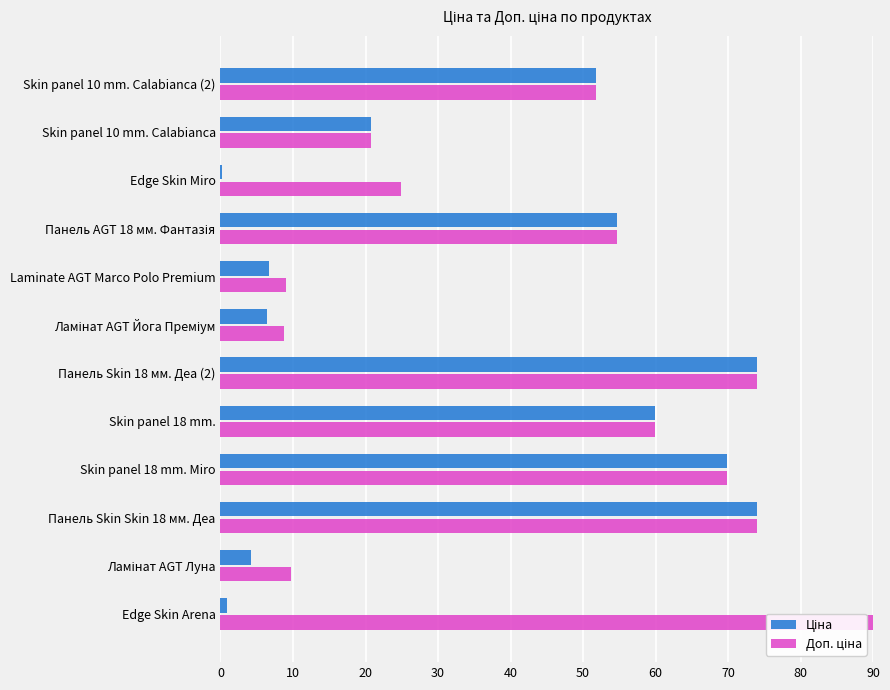

What is the total value across all series at Skin panel 10 mm. Calabianca (2)?

103.6